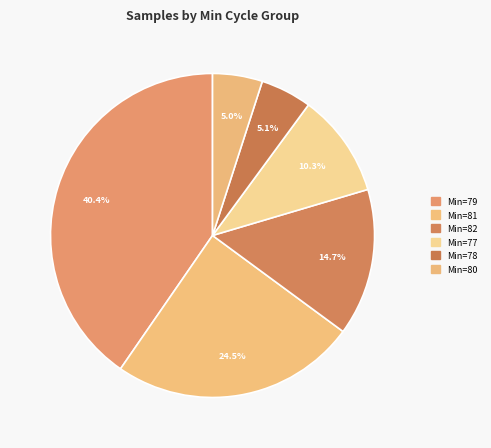

How many segments does this pie chart have?

6